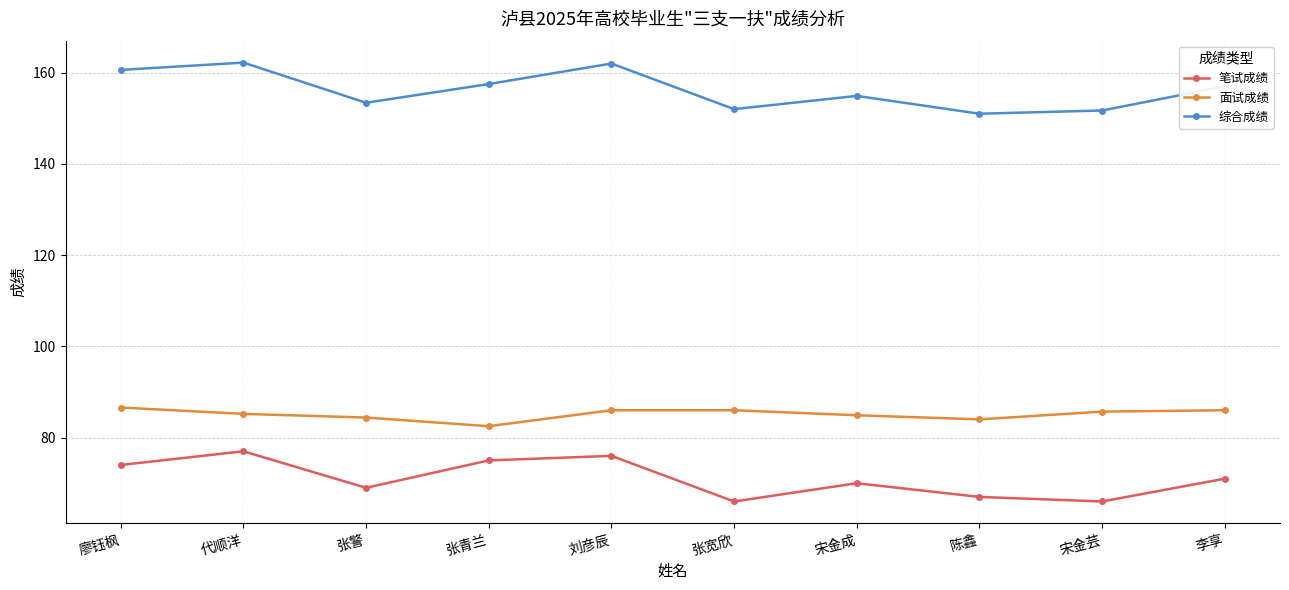

The 综合成绩 series shows 151.0 at 陈鑫. True or false?

True